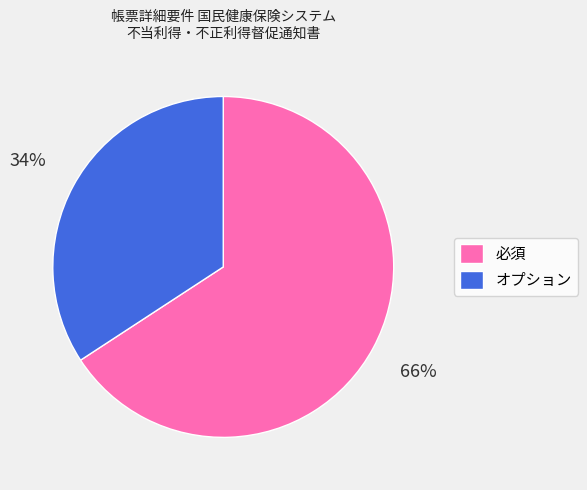

The 必須 slice represents 76% of the pie. True or false?

False